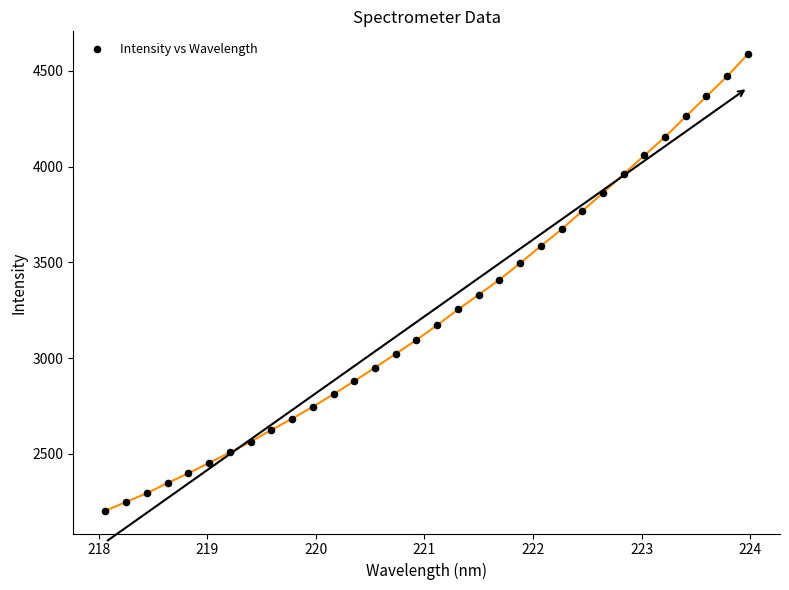

What is the range of Y values (max minus min)?

2383.2